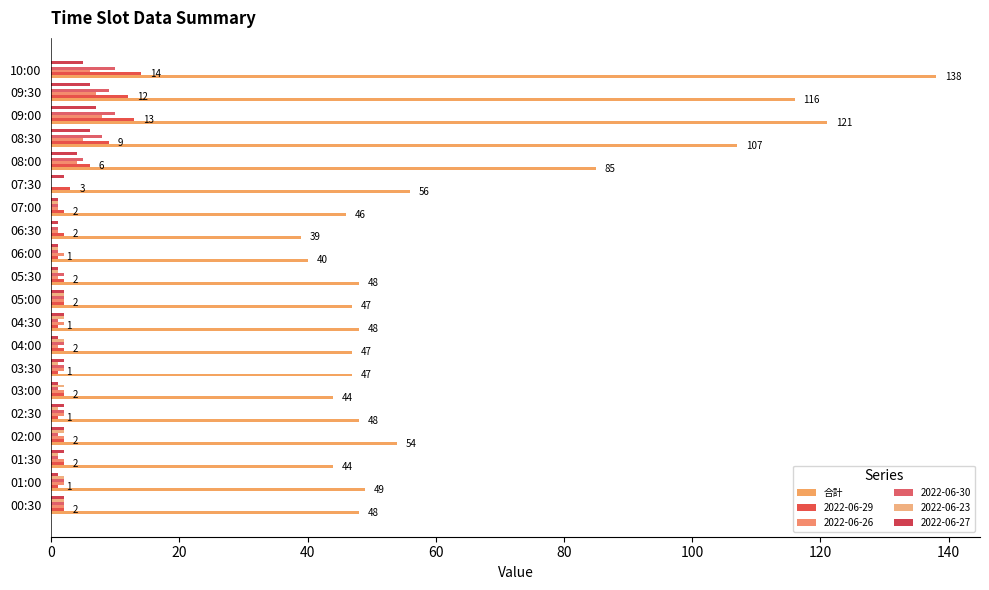

Reading left to right, what are all the values shown in this chart?

48	49	44	54	48	44	47	47	48	47	48	40	39	46	56	85	107	121	116	138